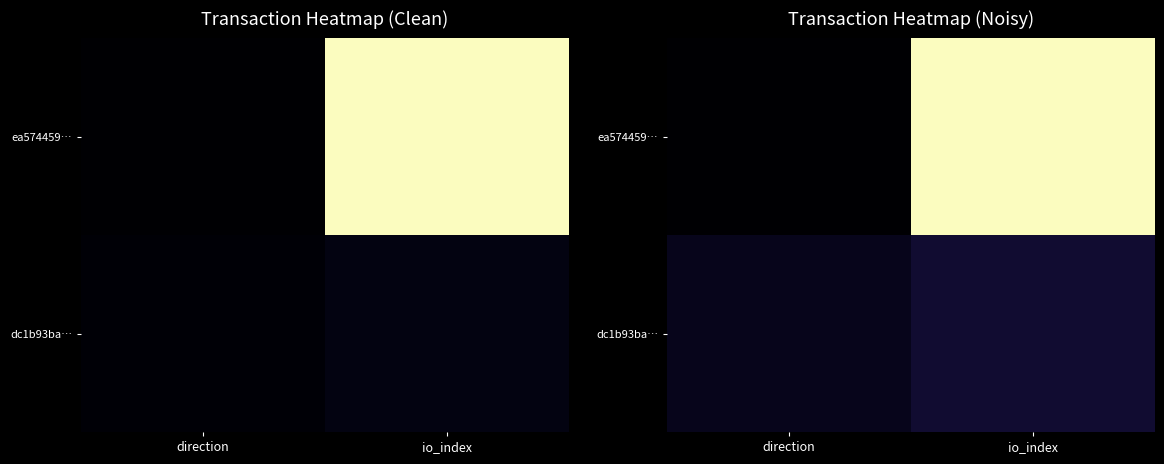

Is it true that dc1b93ba… equals 26.5 at io_index?

False